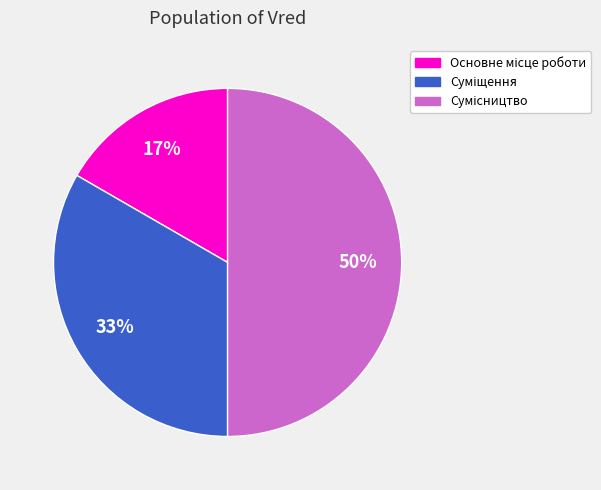

To the nearest percent, what is the difference between the largest and smallest slice percentages?

33%